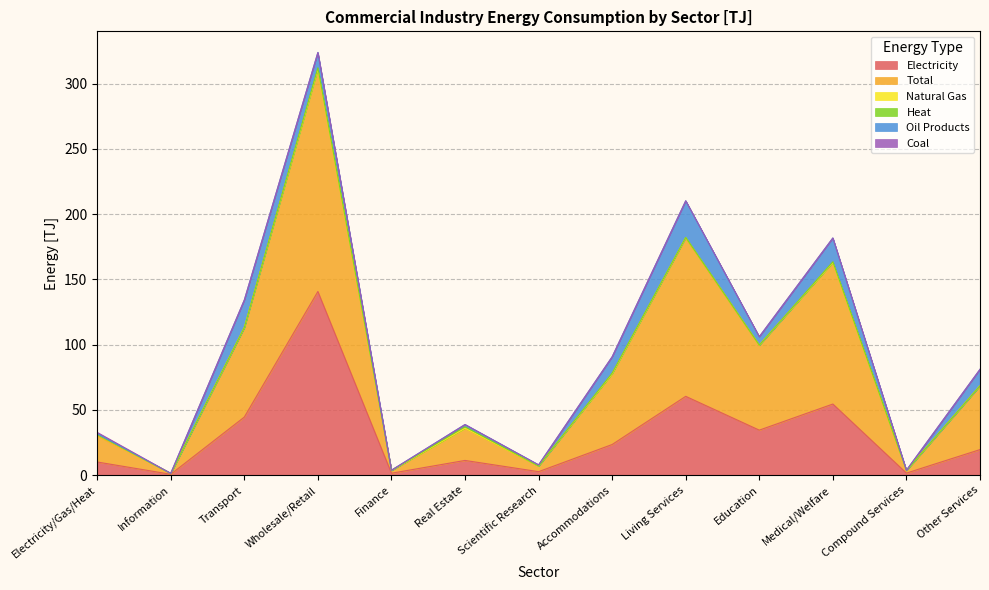

What is the difference between the Heat values at Living Services and Transport?

0.1